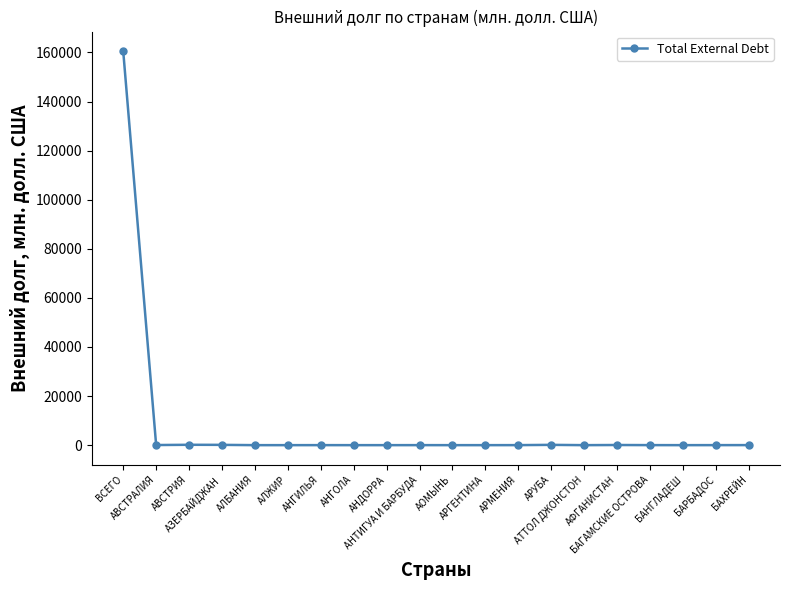

What position from the left is АНТИГУА И БАРБУДА?

10